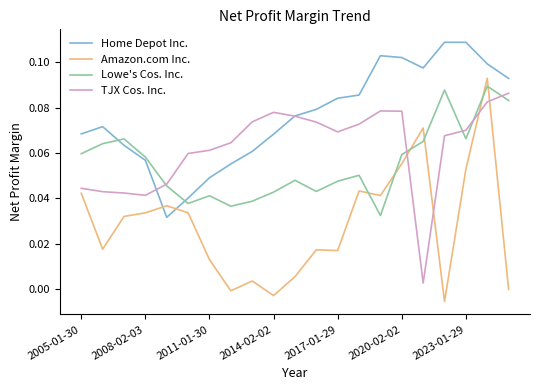

What are all the series names shown in the legend?

Home Depot Inc., Amazon.com Inc., Lowe's Cos. Inc., TJX Cos. Inc.